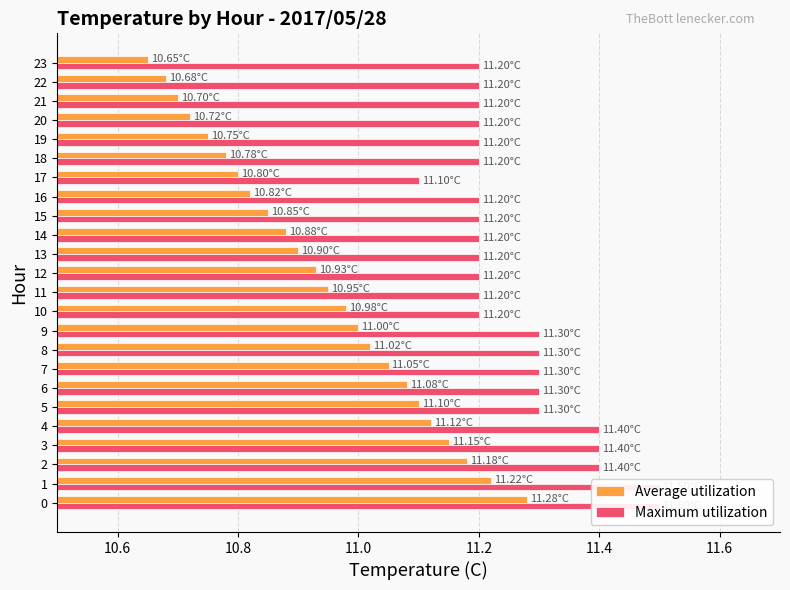

How many groups of bars are there?

24